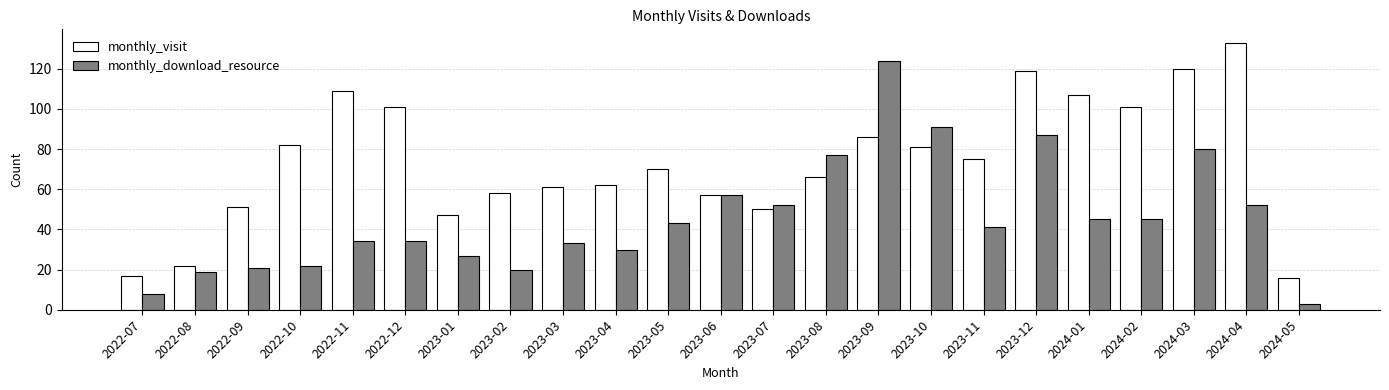

How many values in the monthly_download_resource series are below 41?

11